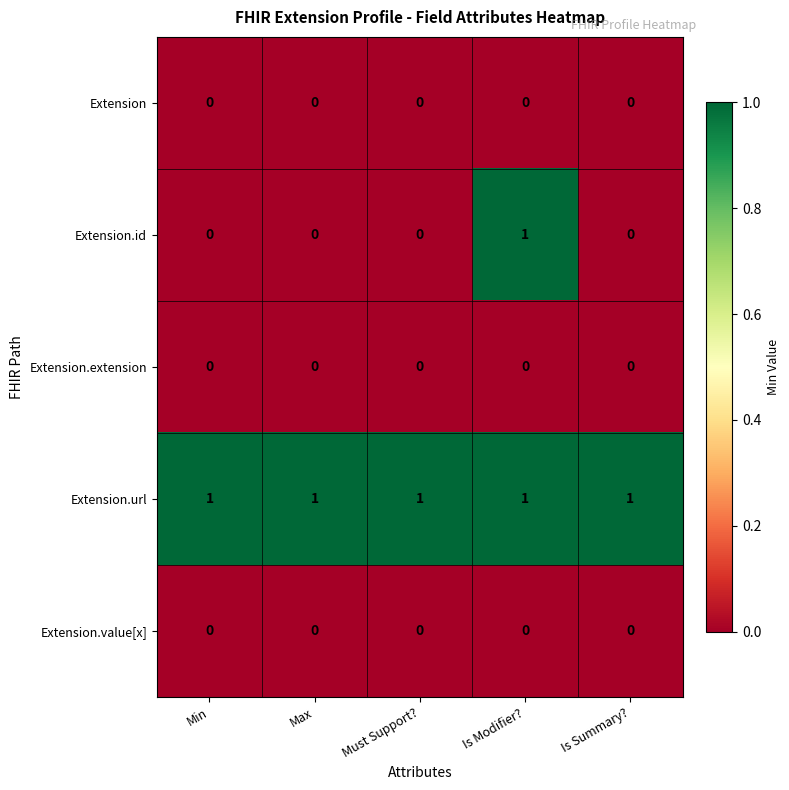

Reading right to left, what are all the values shown in this chart?

Extension: 0	0	0	0	0
Extension.id: 0	1	0	0	0
Extension.extension: 0	0	0	0	0
Extension.url: 1	1	1	1	1
Extension.value[x]: 0	0	0	0	0